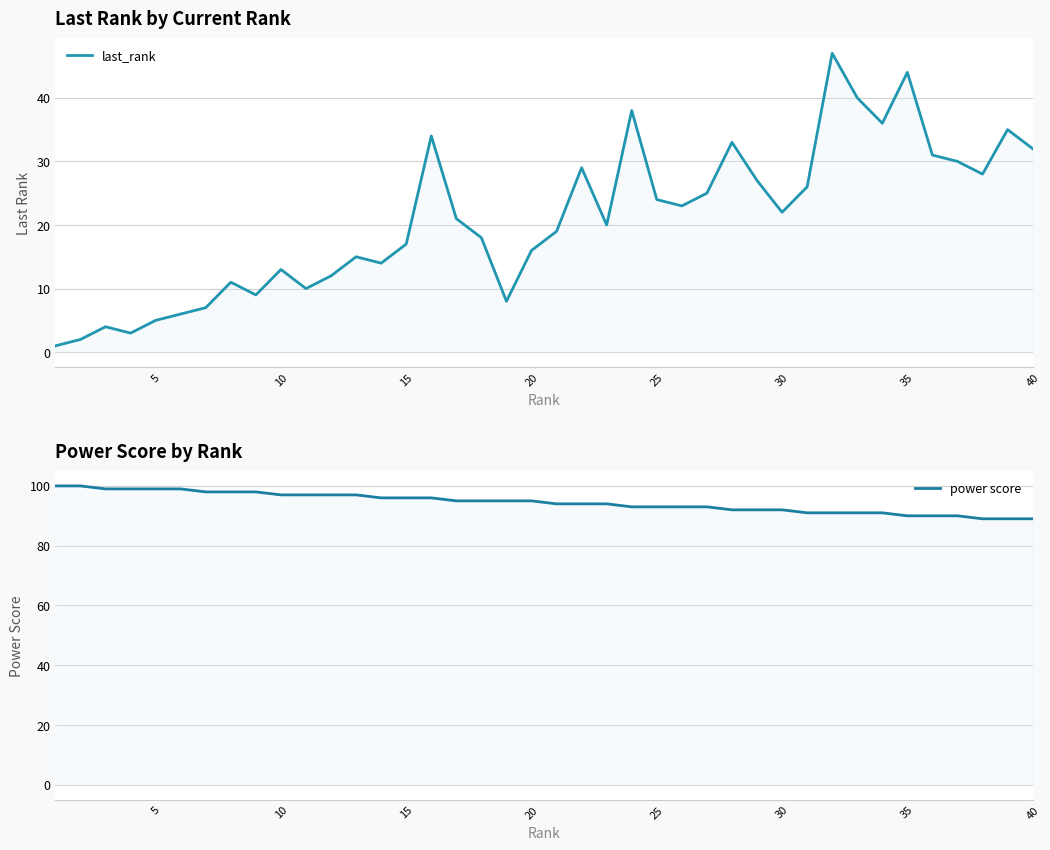

Reading left to right, what are all the values shown in this chart?

last_rank: 1	2	4	3	5	6	7	11	9	13	10	12	15	14	17	34	21	18	8	16	19	29	20	38	24	23	25	33	27	22	26	47	40	36	44	31	30	28	35	32
power score: 100	100	99	99	99	99	98	98	98	97	97	97	97	96	96	96	95	95	95	95	94	94	94	93	93	93	93	92	92	92	91	91	91	91	90	90	90	89	89	89